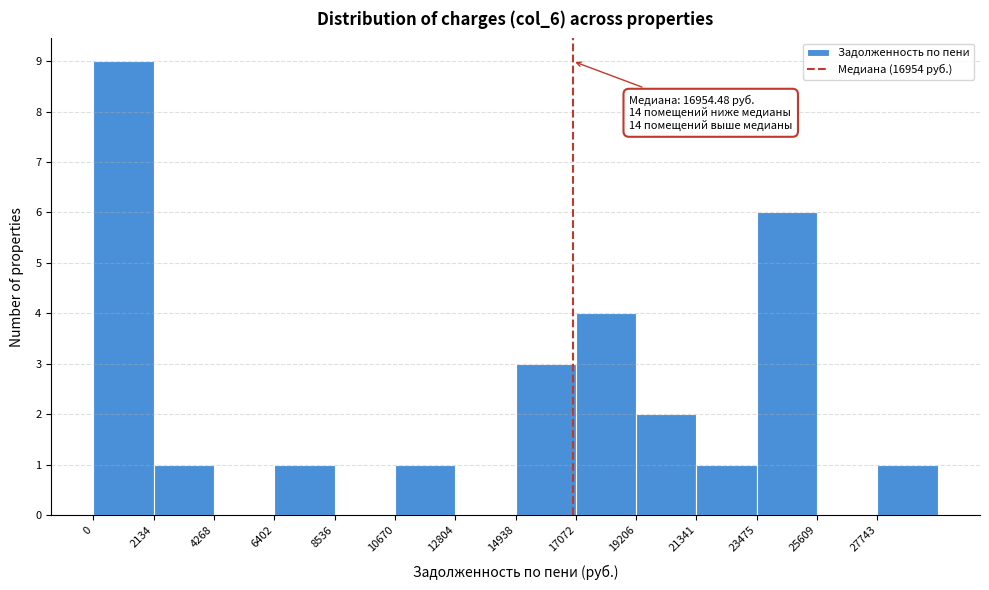

Which range on the x-axis has the tallest bar?

0 to 2000